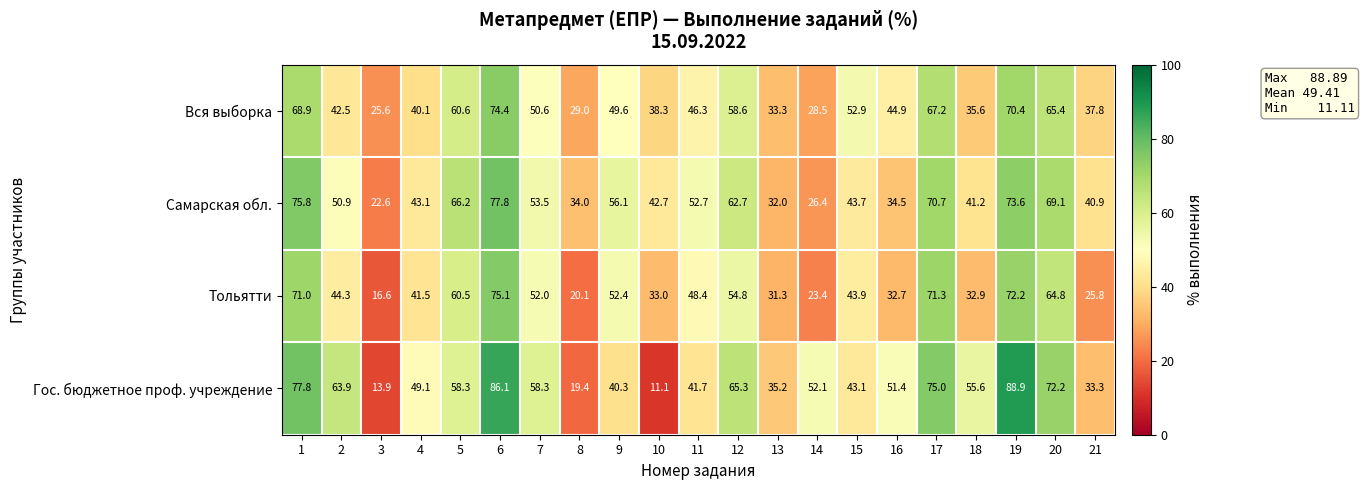

Rank the series at 12 from highest to lowest value.

Гос. бюджетное проф. учреждение, Самарская обл., Вся выборка, Тольятти